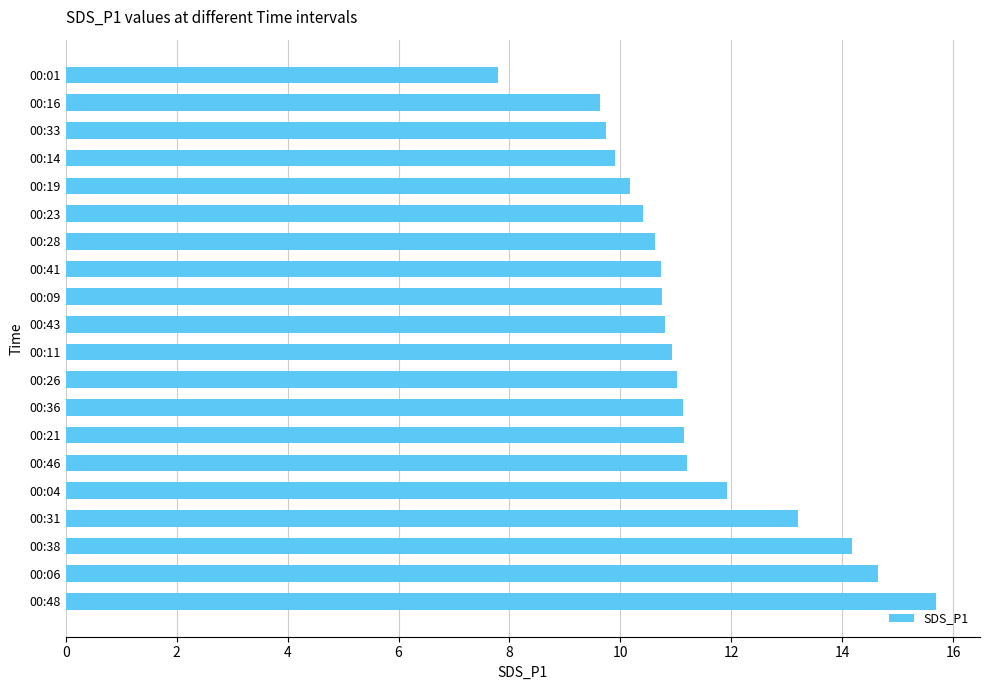

The chart shows a value of 10.6 at 00:28. True or false?

True